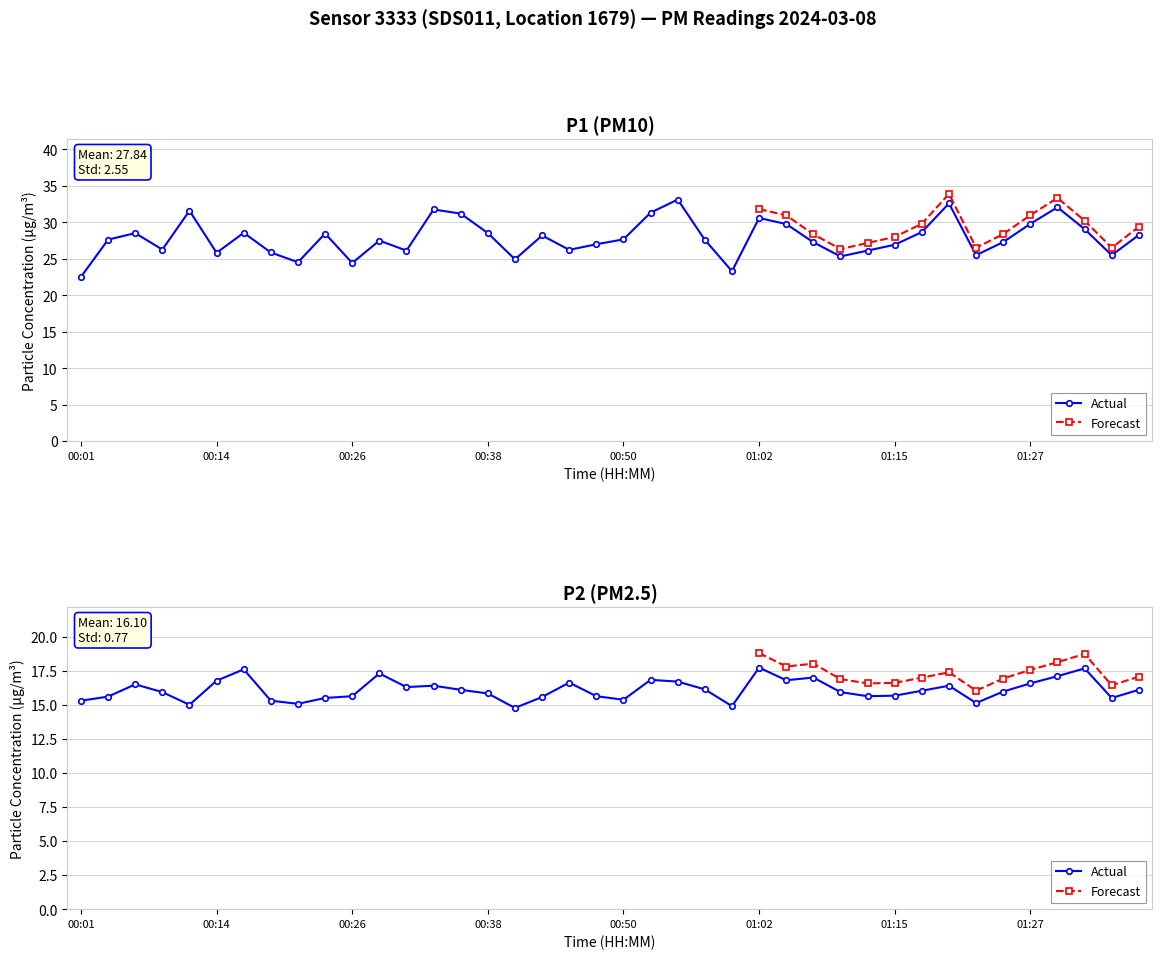

In P1, how many points are higher than both neighbors (excluding endpoints)?

11